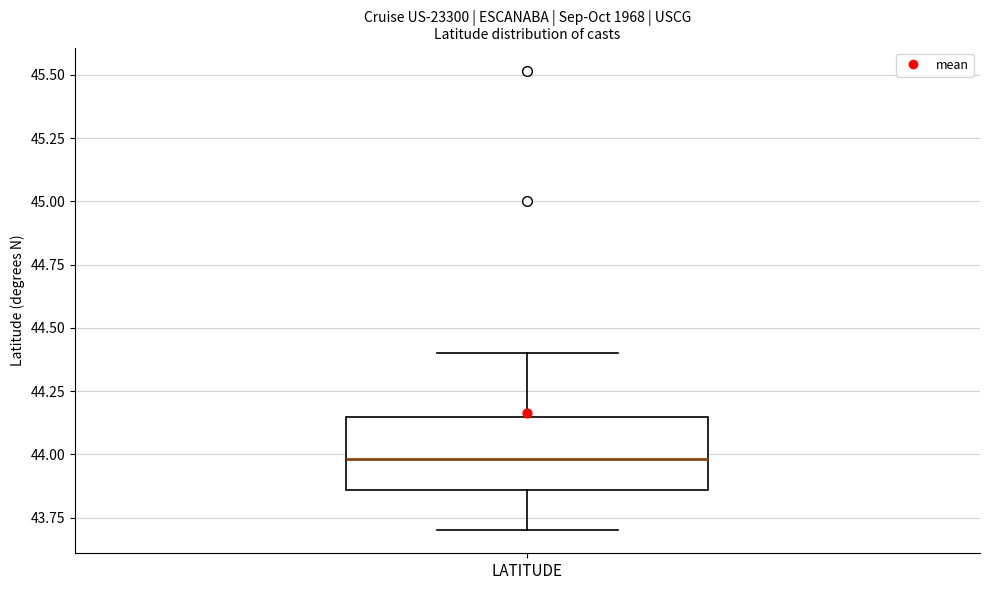

Where does the median line of the box for LATITUDE sit on the y-axis? The values are not printed on the chart, so give them approximately, as read against the axis.

44.00